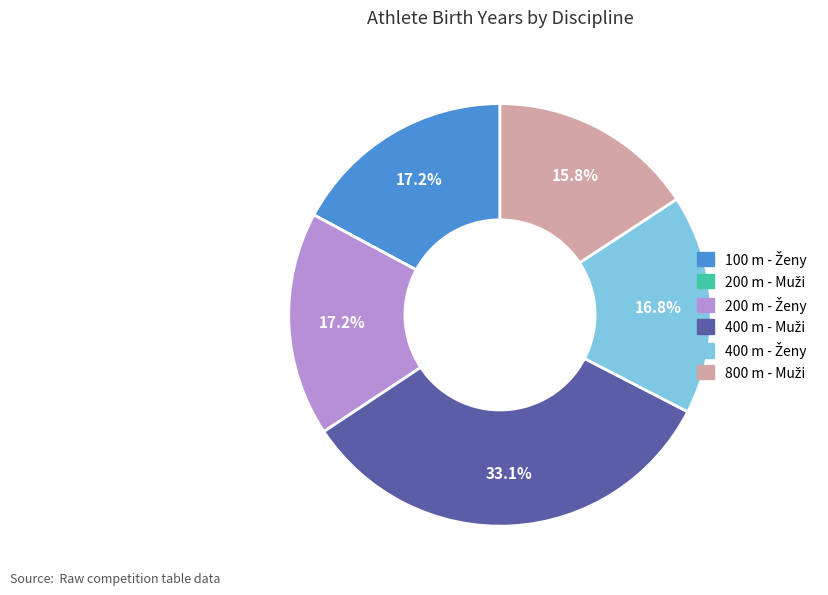

Does any single category account for the majority?

No